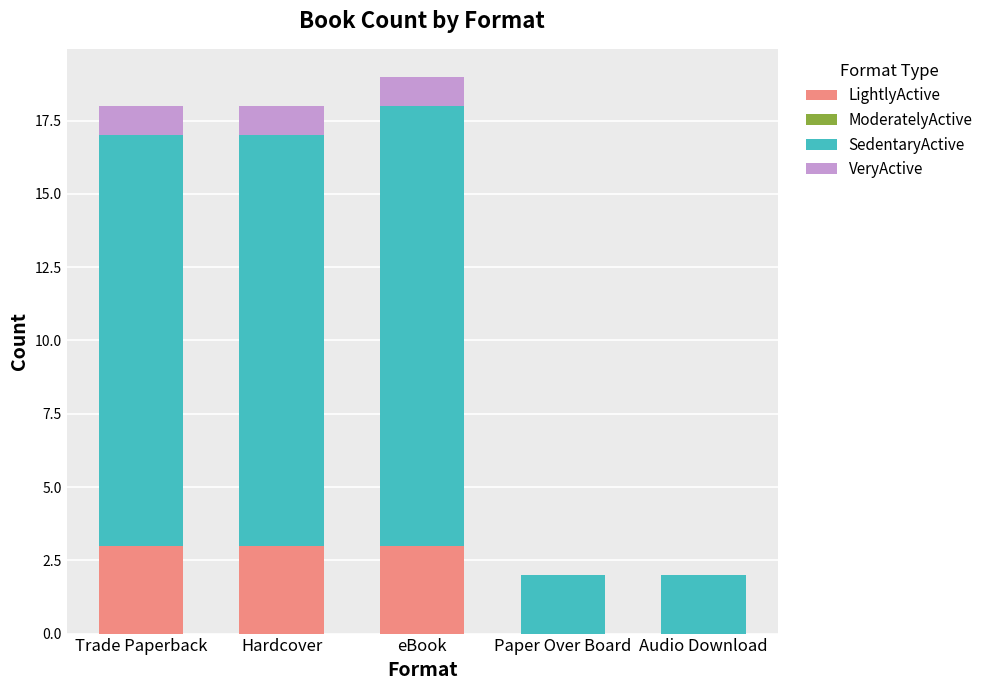

What is the total value across all series at Trade Paperback?

18